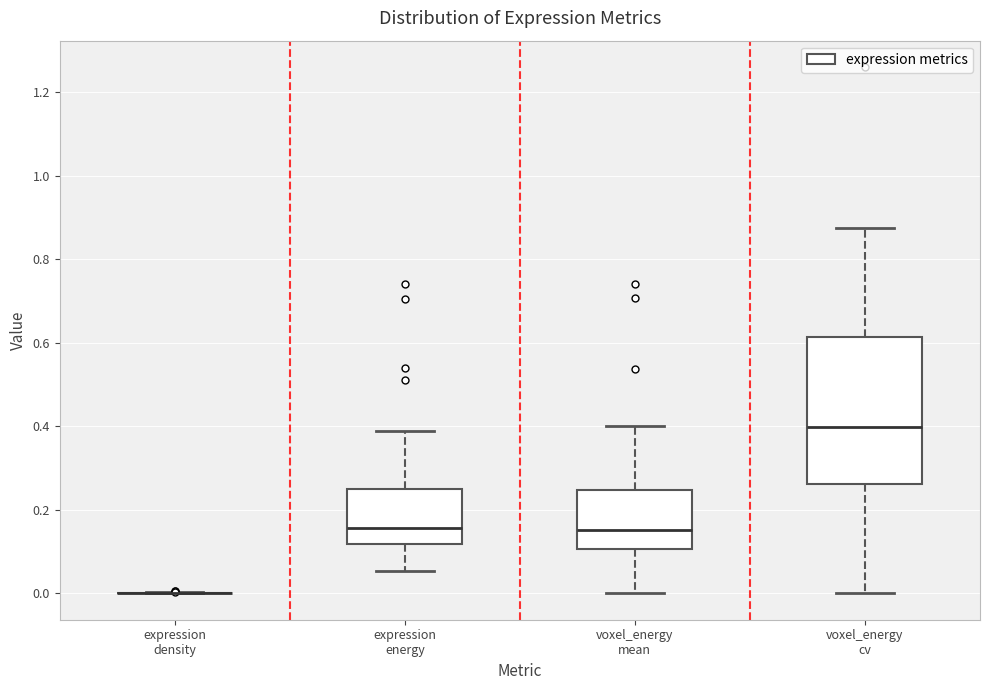

Reading left to right, read every box against the y-axis: the position of its median line, the range the box covers, and the ends of its whiskers. The values are not printed on the chart, so give them approximately, as read against the axis.

expression density: box collapsed to a line at 0.00, whiskers 0.00 to 0.00
expression energy: median 0.16, box 0.12 to 0.24, whiskers 0.06 to 0.38
voxel_energy mean: median 0.16, box 0.10 to 0.24, whiskers 0.00 to 0.40
voxel_energy cv: median 0.40, box 0.26 to 0.62, whiskers 0.00 to 0.88